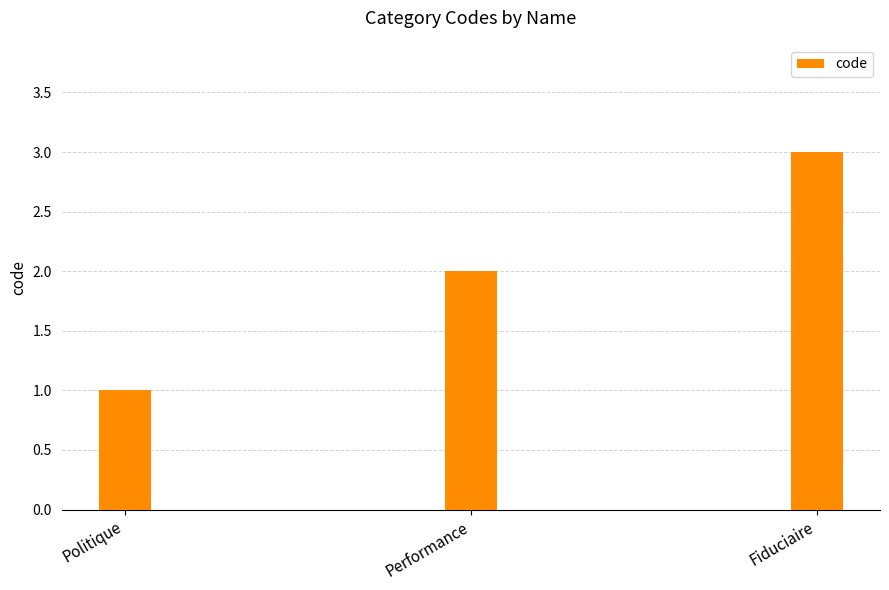

List the labels in order of value, largest first.

Fiduciaire, Performance, Politique